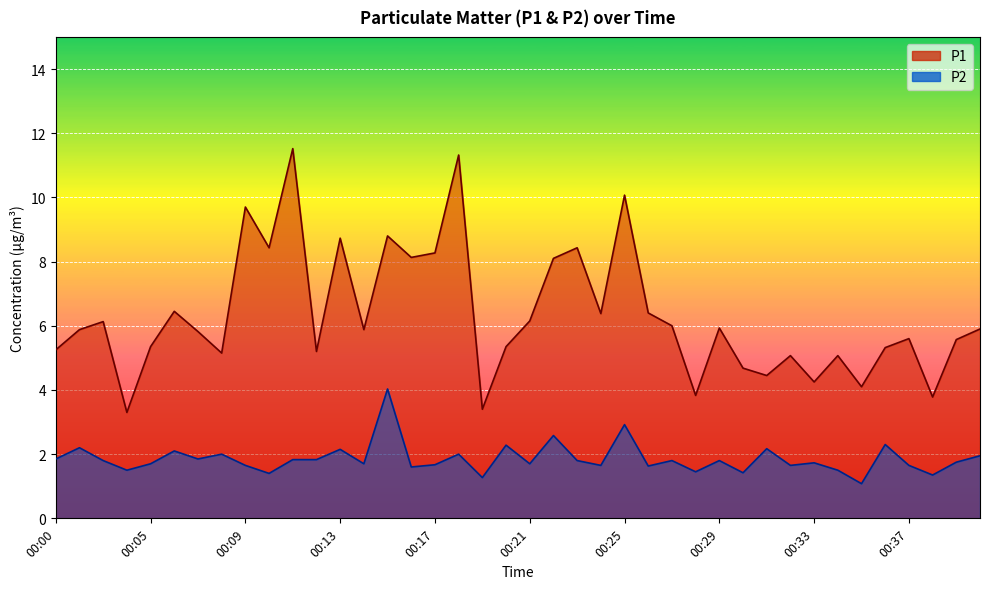

What is the total value across all series at 00:17?

9.9